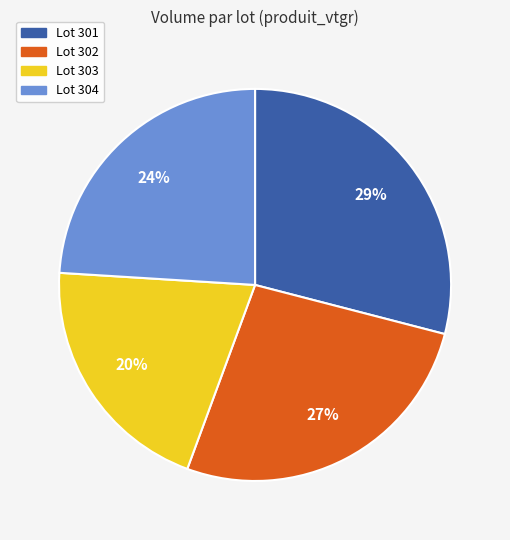

To the nearest percent, what is the average slice percentage?

25%